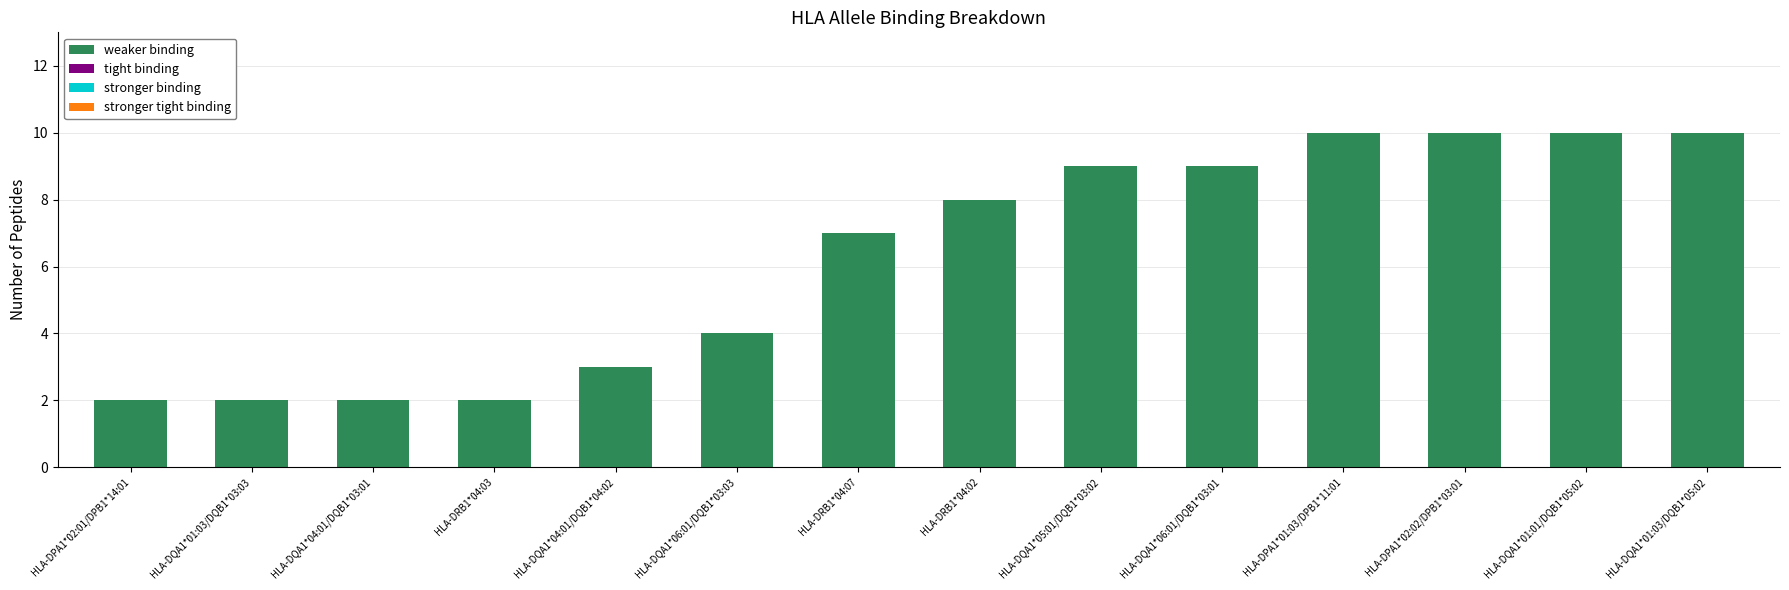

Which has a higher value, HLA-DRB1*04:03 or HLA-DQA1*06:01/DQB1*03:01?

HLA-DQA1*06:01/DQB1*03:01